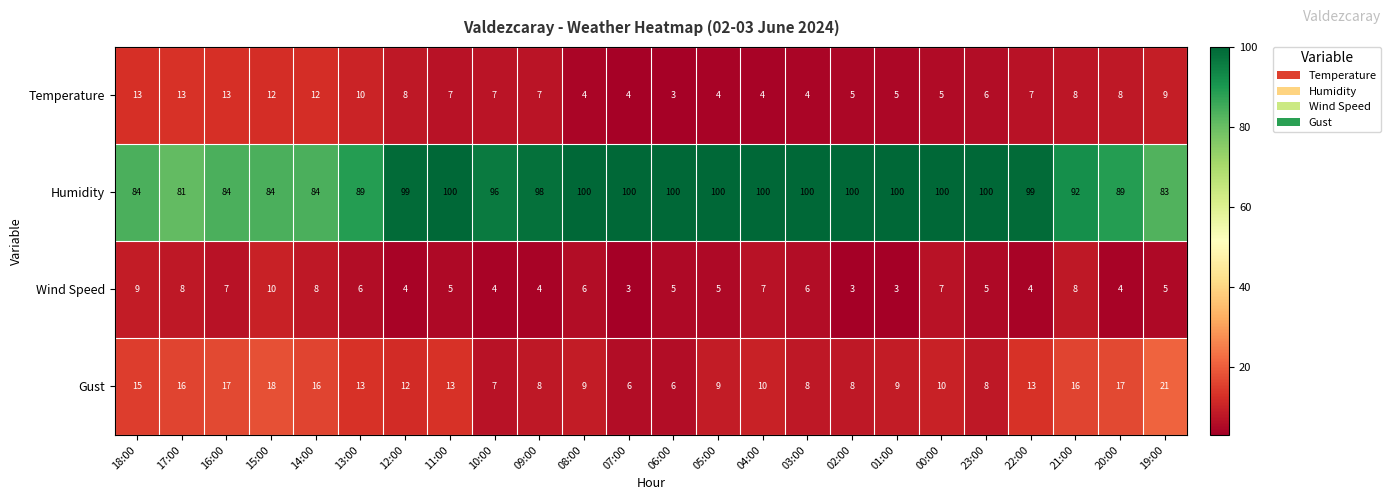

What is the maximum value for Humidity?

100